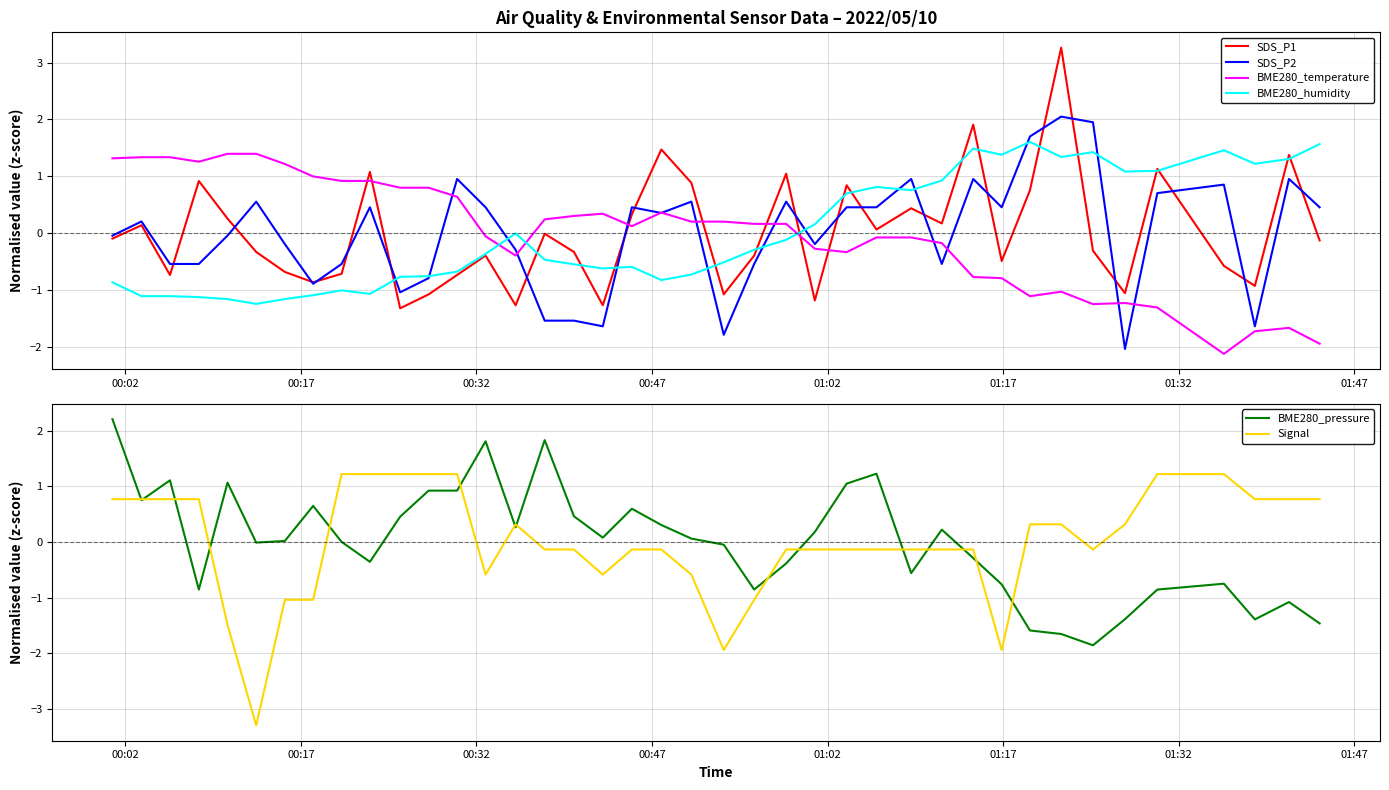

Which series has the widest spread of values?

SDS_P1